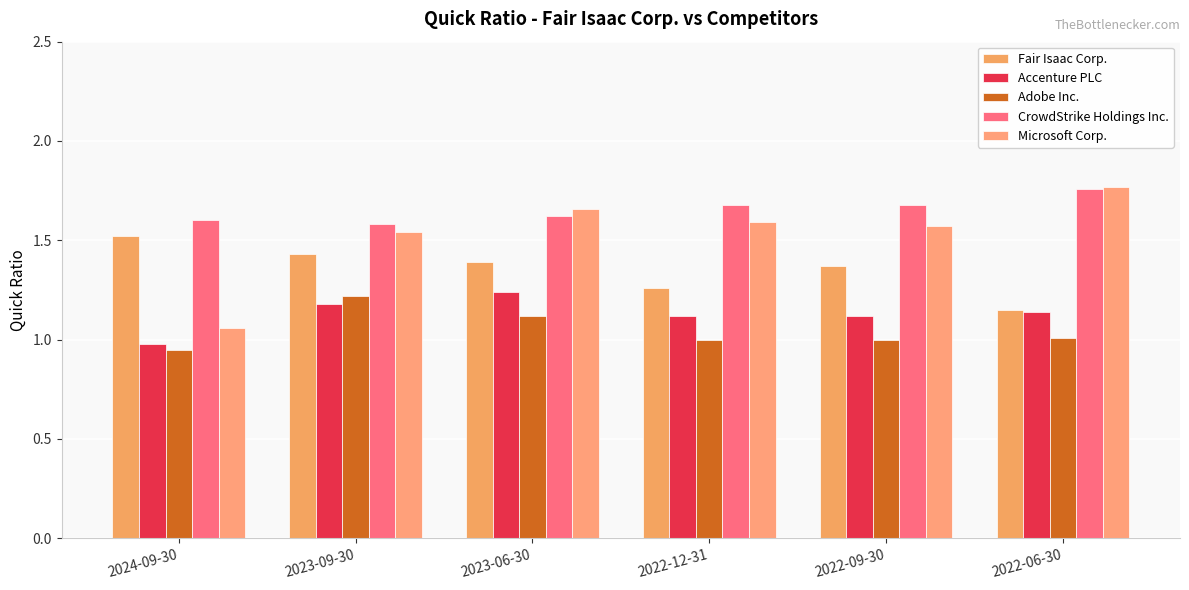

Which series changed the most between 2022-12-31 and 2022-06-30?

Microsoft Corp.